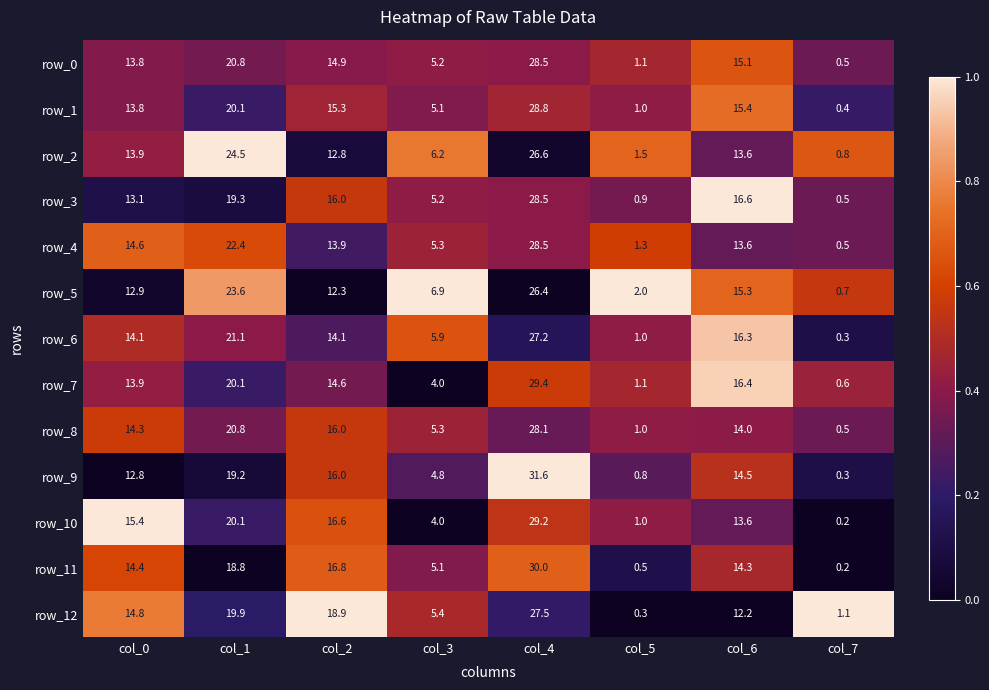

At which label does row_5 reach its peak?

col_4